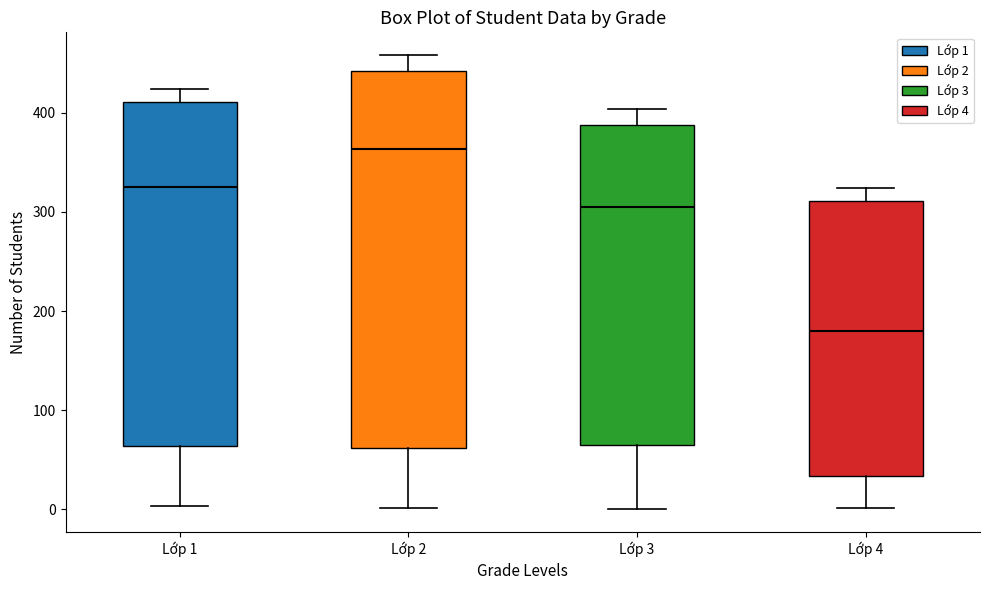

Which box is the tallest, from its lower edge to its upper edge?

Lớp 2